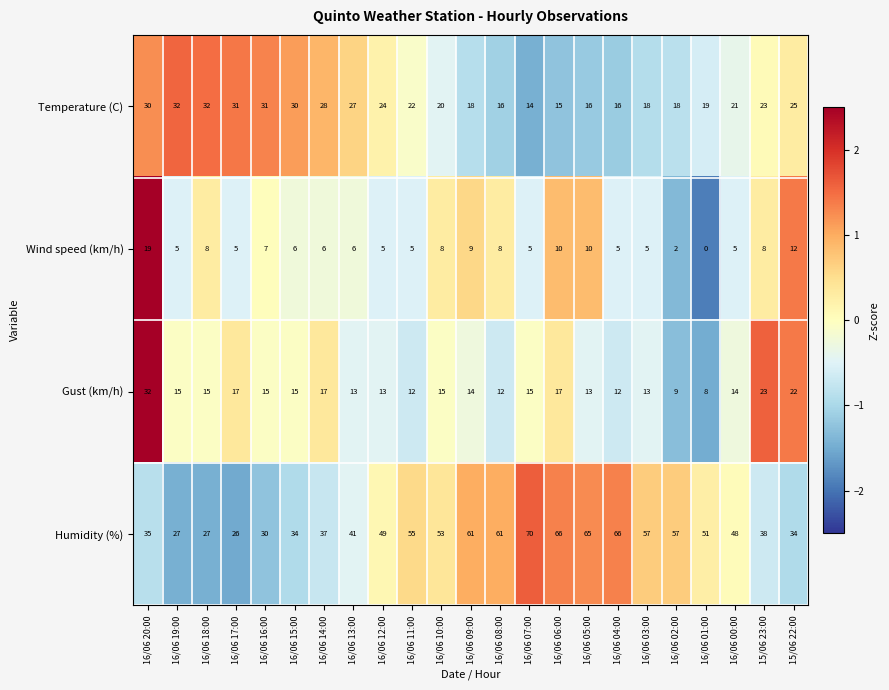

What is the approximate value of Temperature (C) at 16/06 08:00?

16